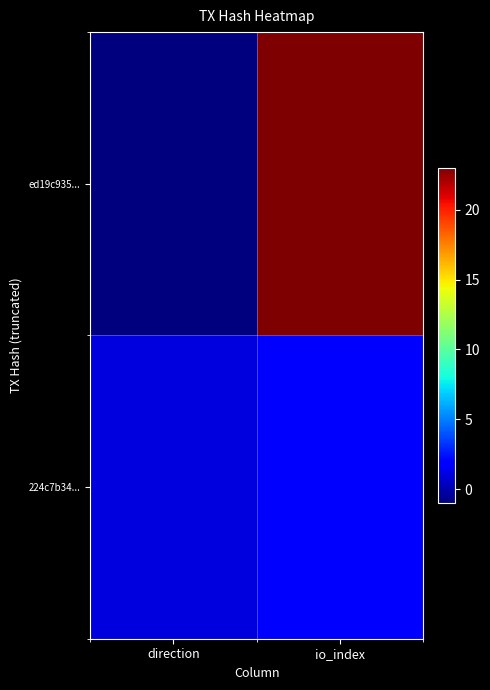

What is the greatest value displayed?

23